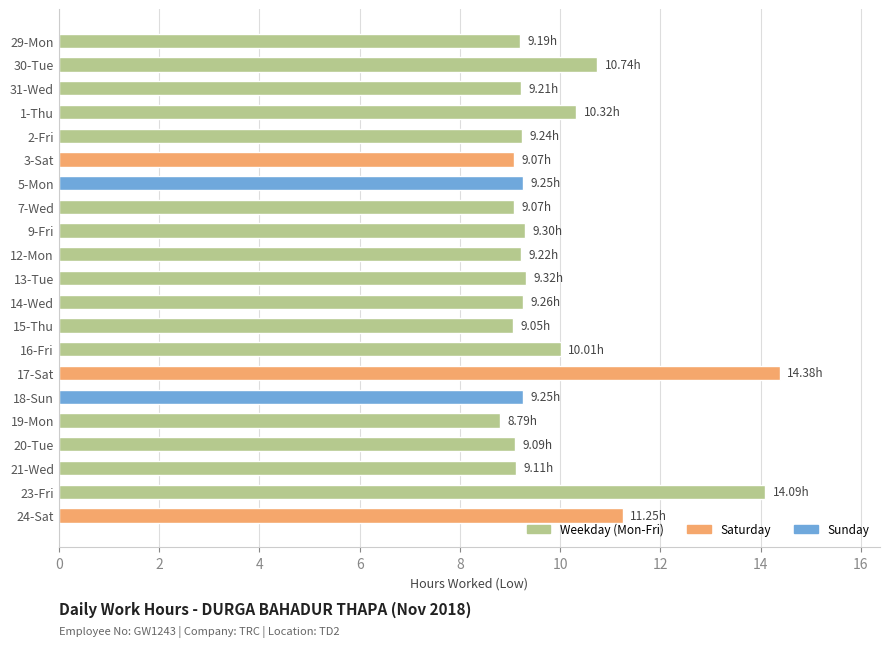

What is the difference between the maximum and minimum values?

5.6